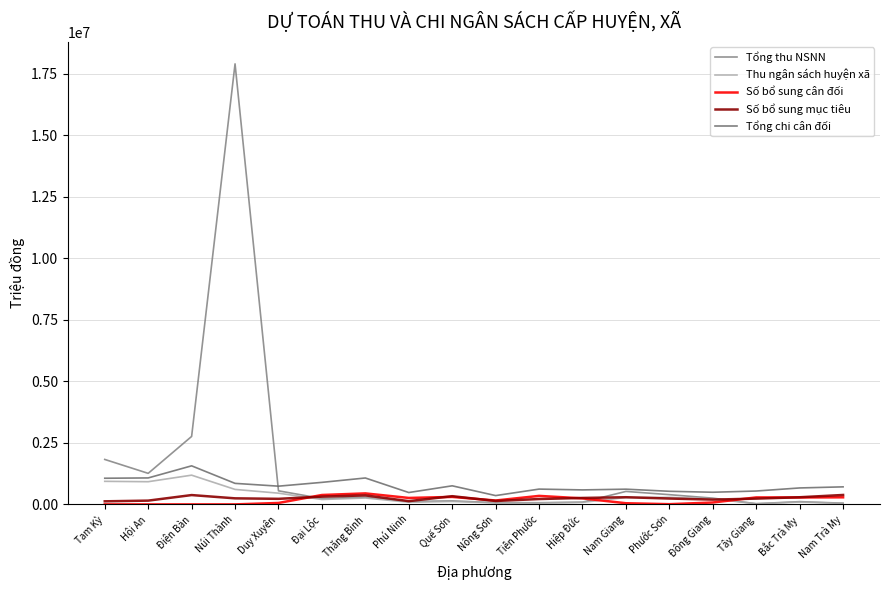

Is this an area chart (filled region under the line)?

No